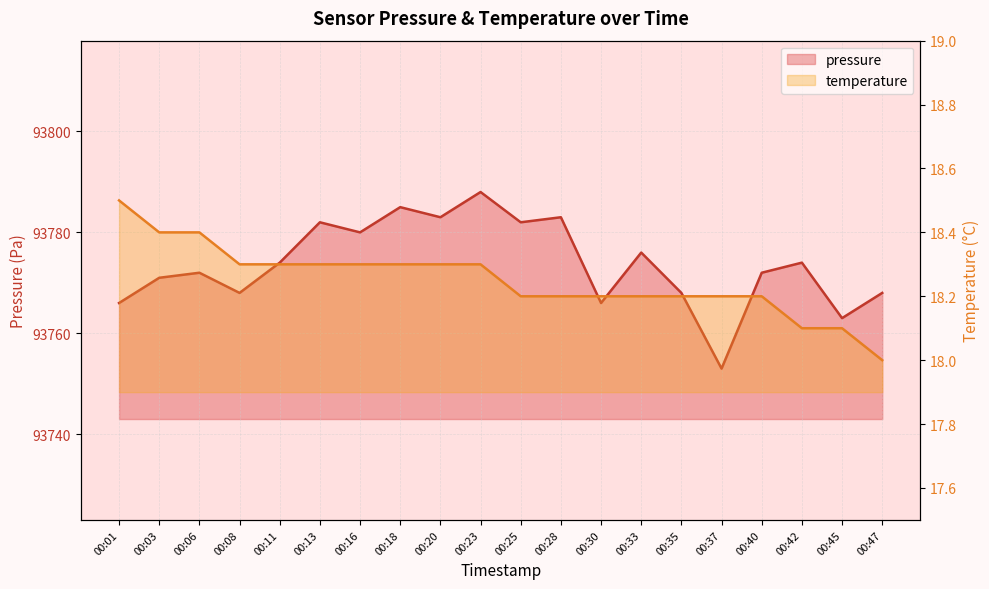

Which series has the largest range (max minus min)?

pressure